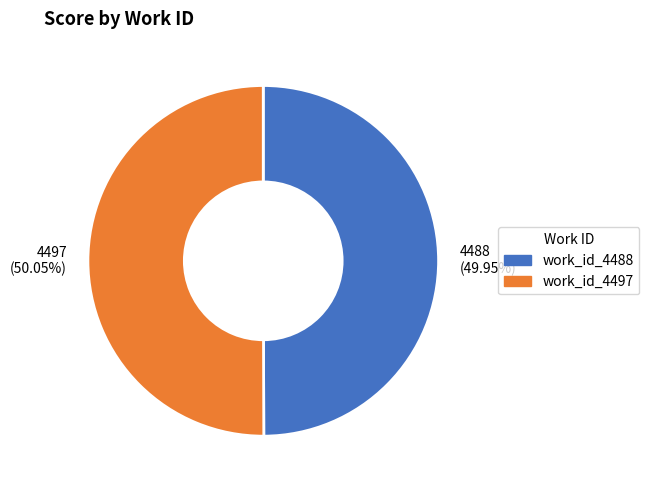

What percentage is NOT represented by work_id_4497?

49.9%